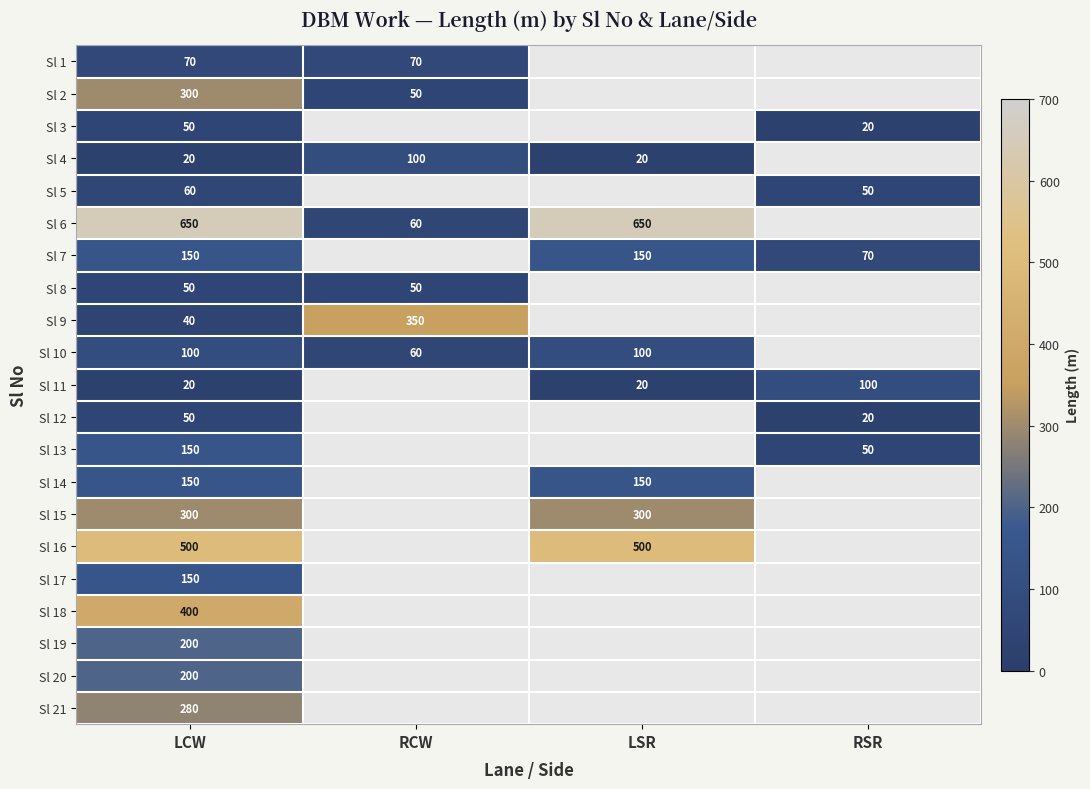

True or false: Sl 6 has a value of 215 at LSR.

False